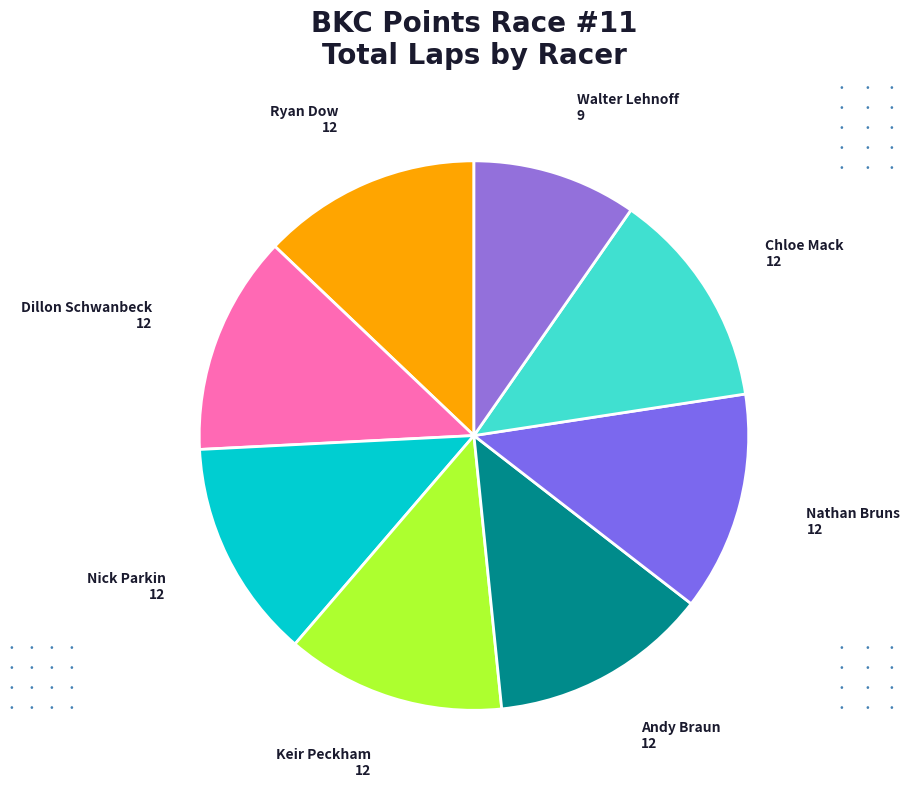

Does Keir Peckham account for over 50% of the chart?

No